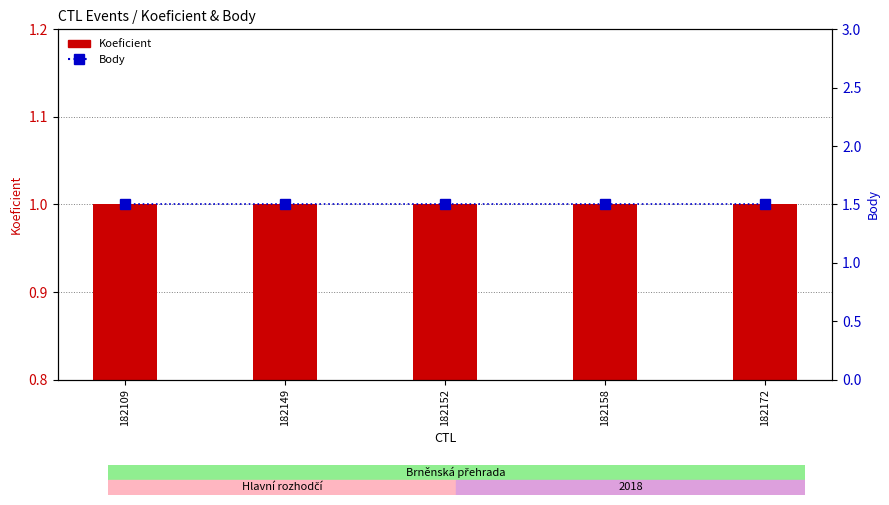

How many groups of bars are there?

5